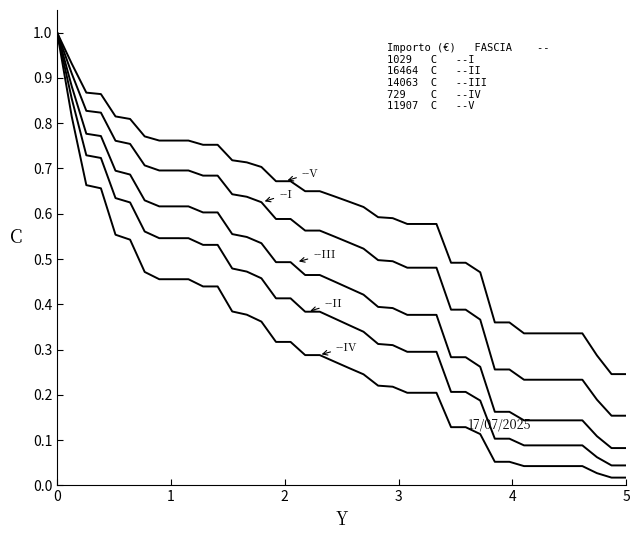

Does the chart have visible grid lines?

No